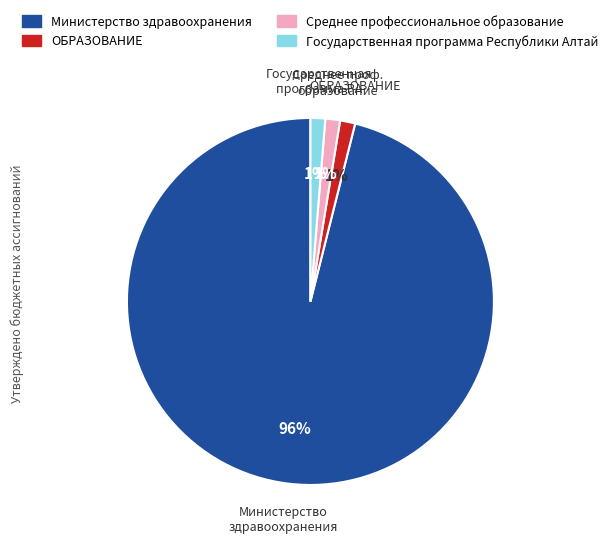

Combined, do Среднее профессиональное образование and Министерство здравоохранения account for over 50%?

Yes